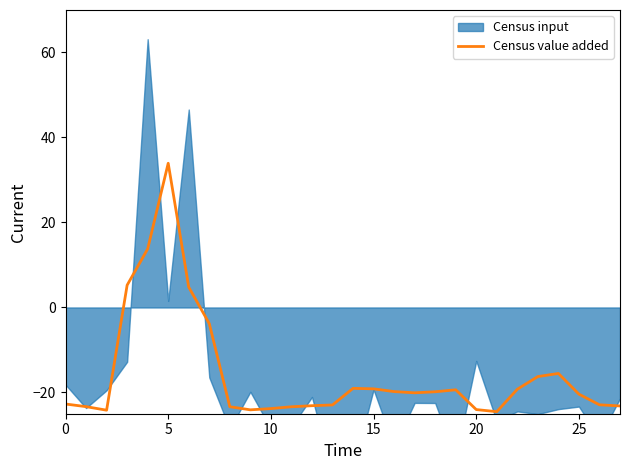

How many categories are shown in the chart?

28